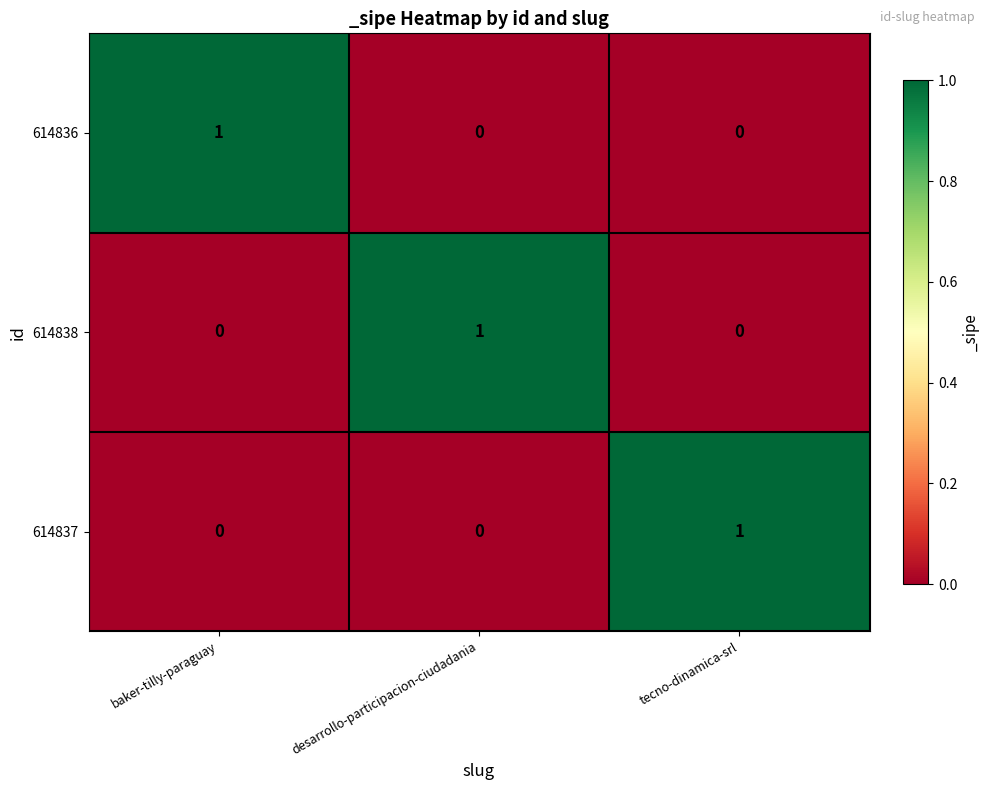

Is it true that 614837 equals 1 at desarrollo-participacion-ciudadania?

False